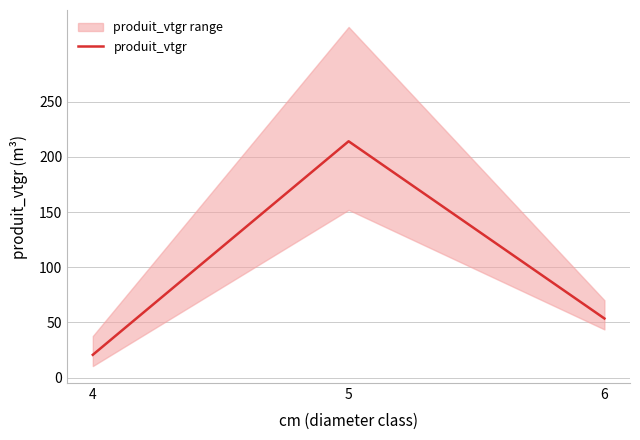

What is the difference between the values at 5 and 4?

193.3